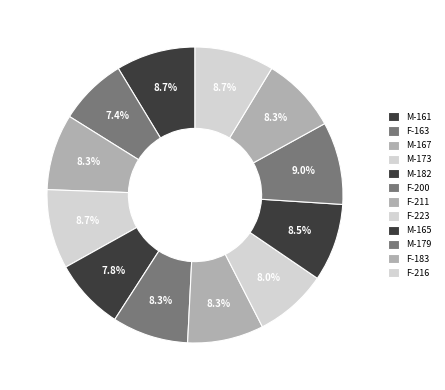

Is it true that F-211 is 14% of the pie?

False